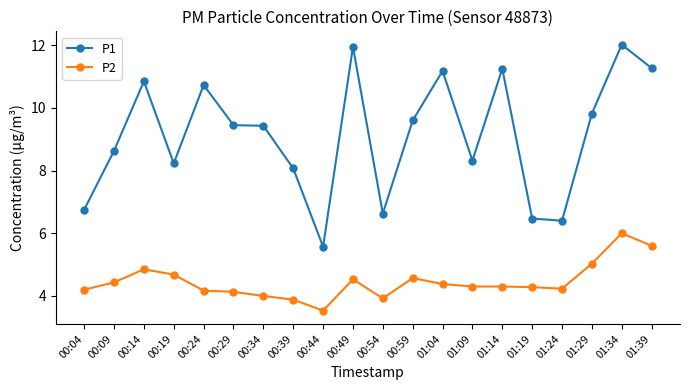

True or false: P1 has a value of 8.2 at 00:19.

True